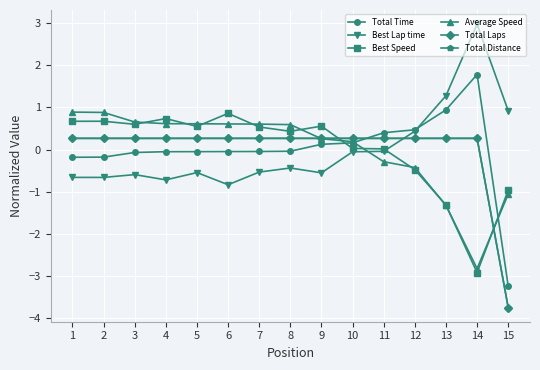

Is this an area chart (filled region under the line)?

No